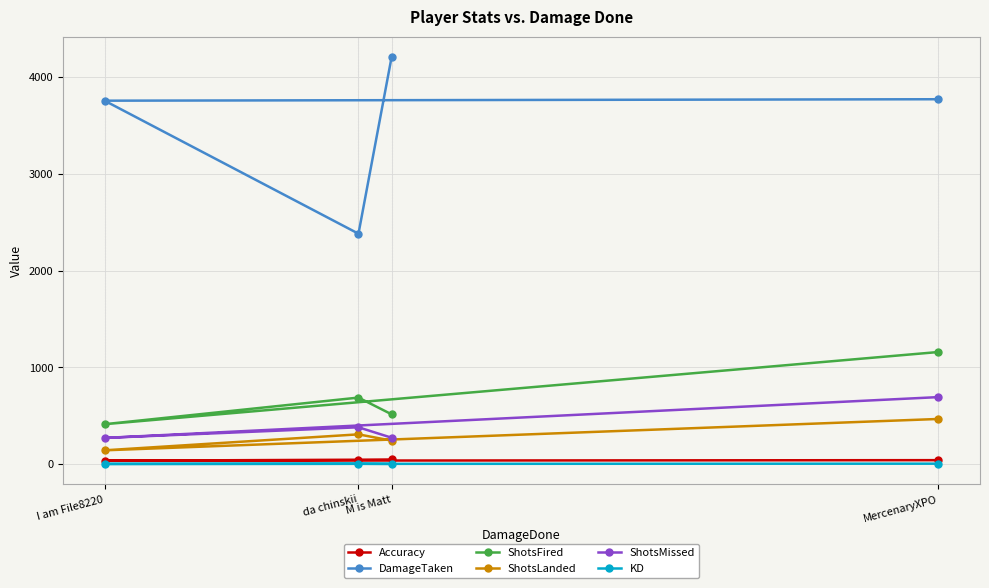

What is the sum of the Accuracy values at MercenaryXPO and I am File8220?

74.7